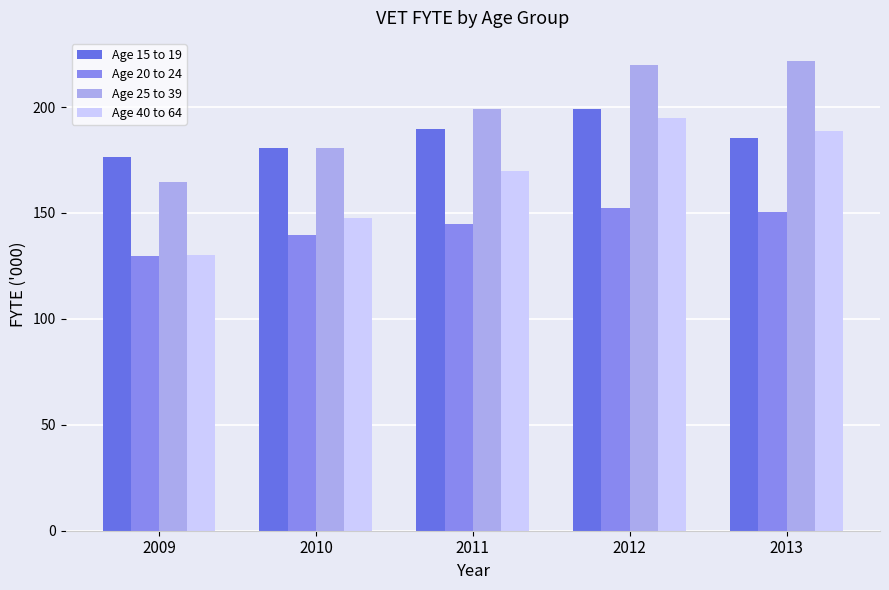

Which series has the largest total across all categories?

Age 25 to 39